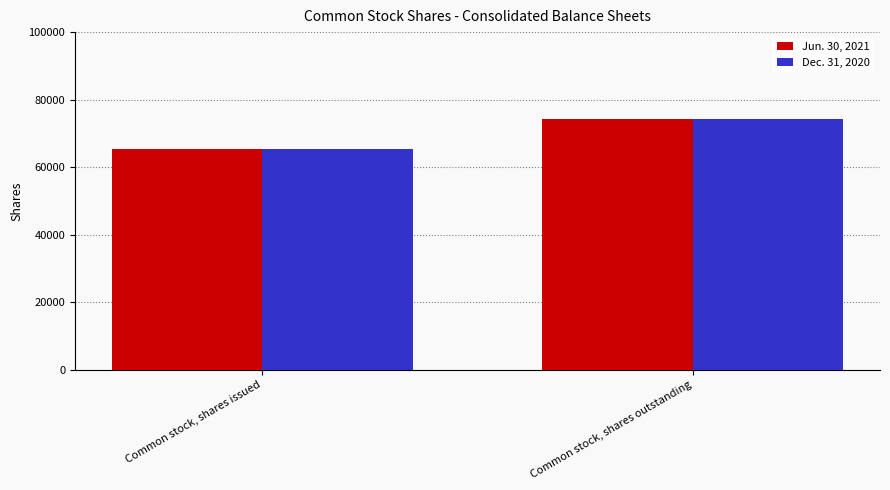

Are the bars grouped side by side (vs. stacked)?

Yes